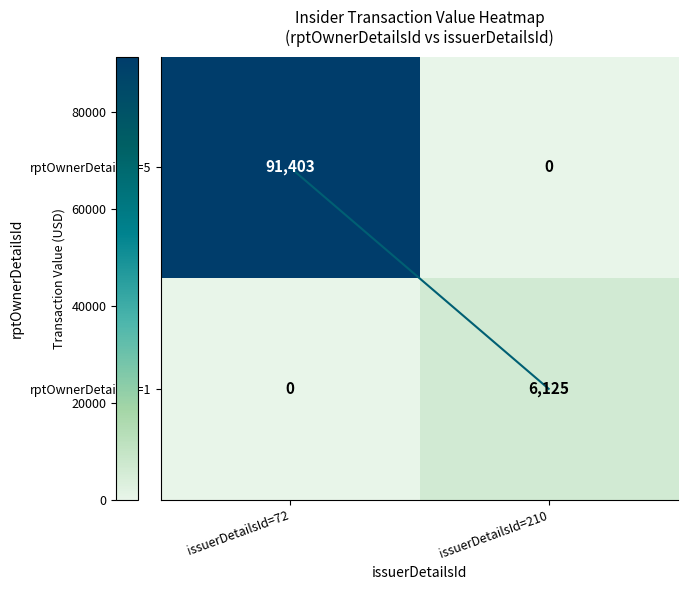

Which series has the largest total across all categories?

rptOwnerDetailsId=5